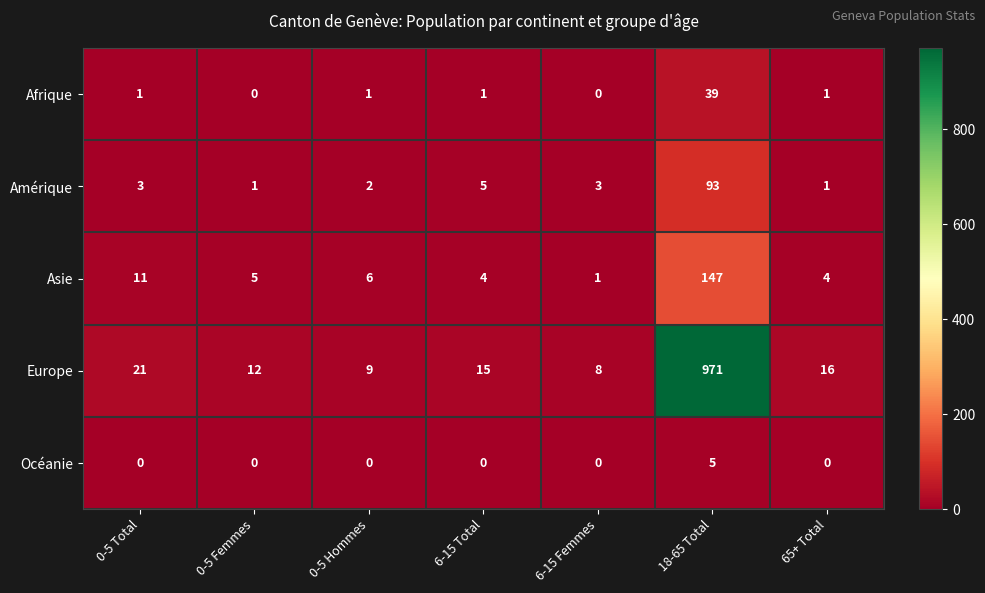

Where does the Europe series first go above 15?

0-5 Total